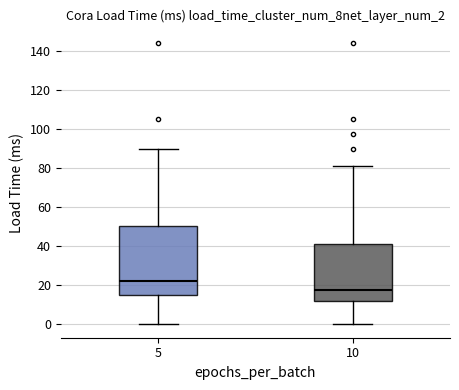

Which box's median line is the lowest?

10